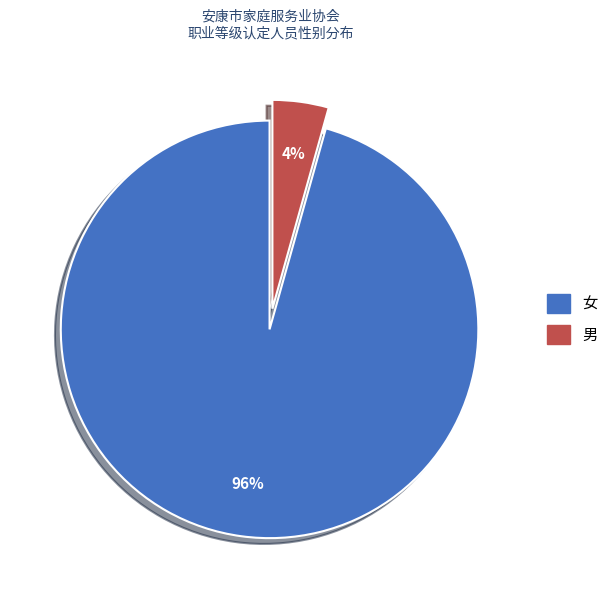

To the nearest percent, what is the average slice percentage?

50%